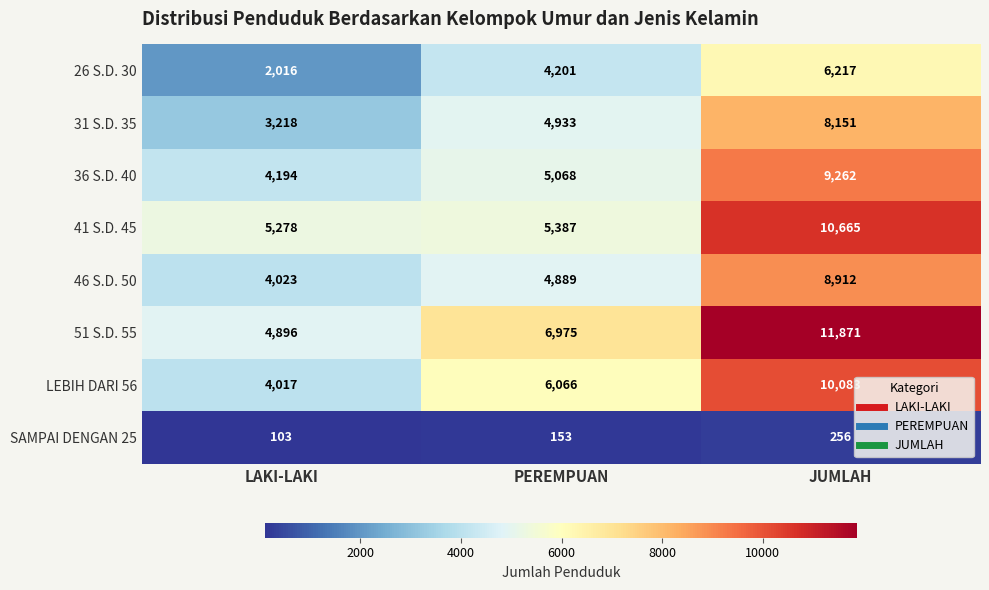

Is it true that 36 S.D. 40 equals 1775 at PEREMPUAN?

False